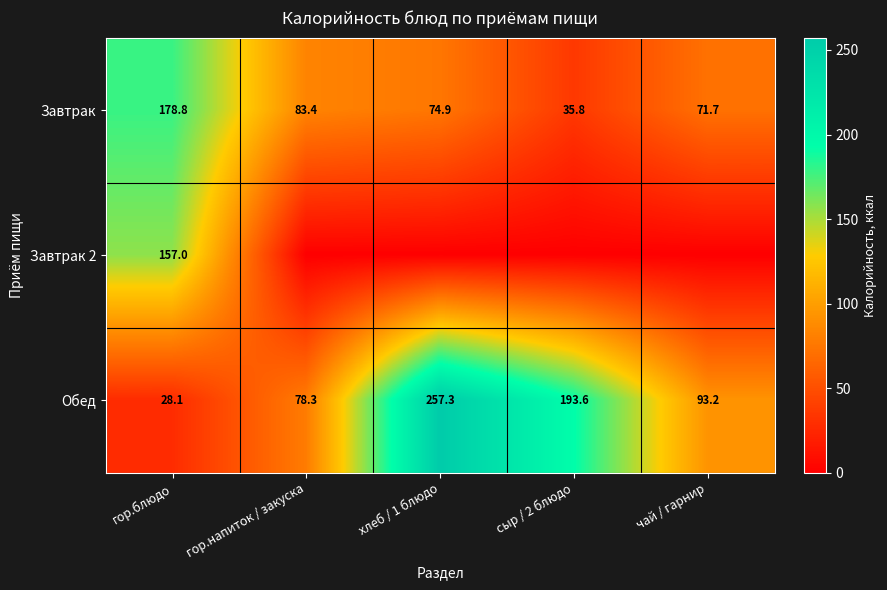

The value of Обед at гор.блюдо is 28.1. True or false?

True